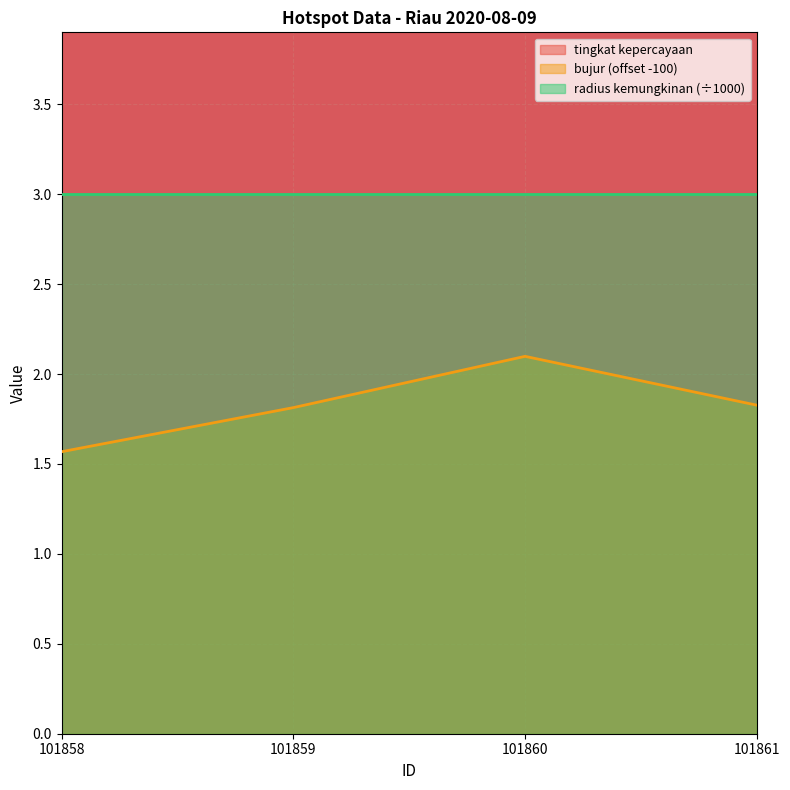

Where is the first local maximum for bujur?

101860